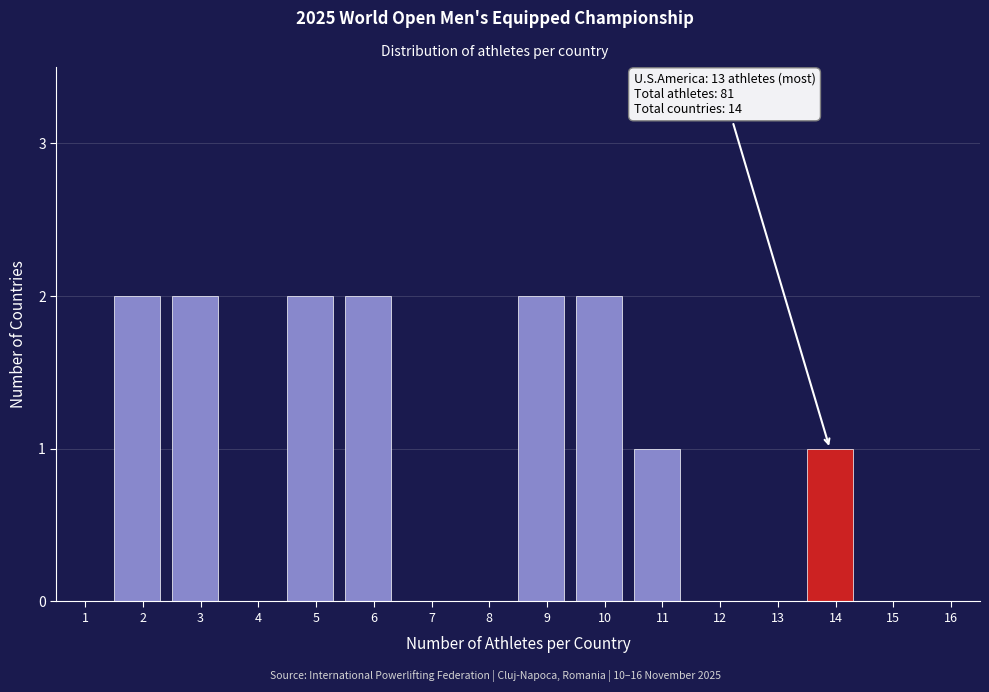

Reading left to right, list all the values displayed in this chart.

1=0	2=2	3=2	4=0	5=2	6=2	7=0	8=0	9=2	10=2	11=1	12=0	13=0	14=1	15=0	16=0